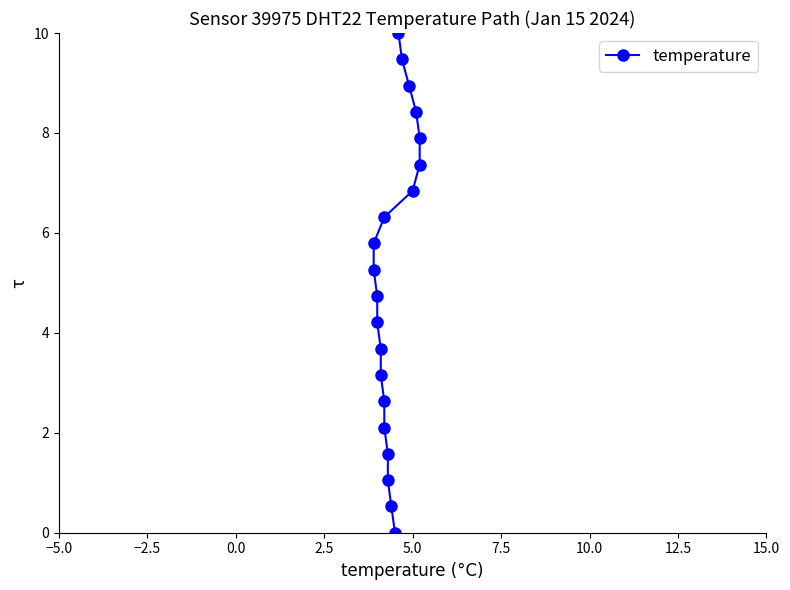

What is the average value?

5.0